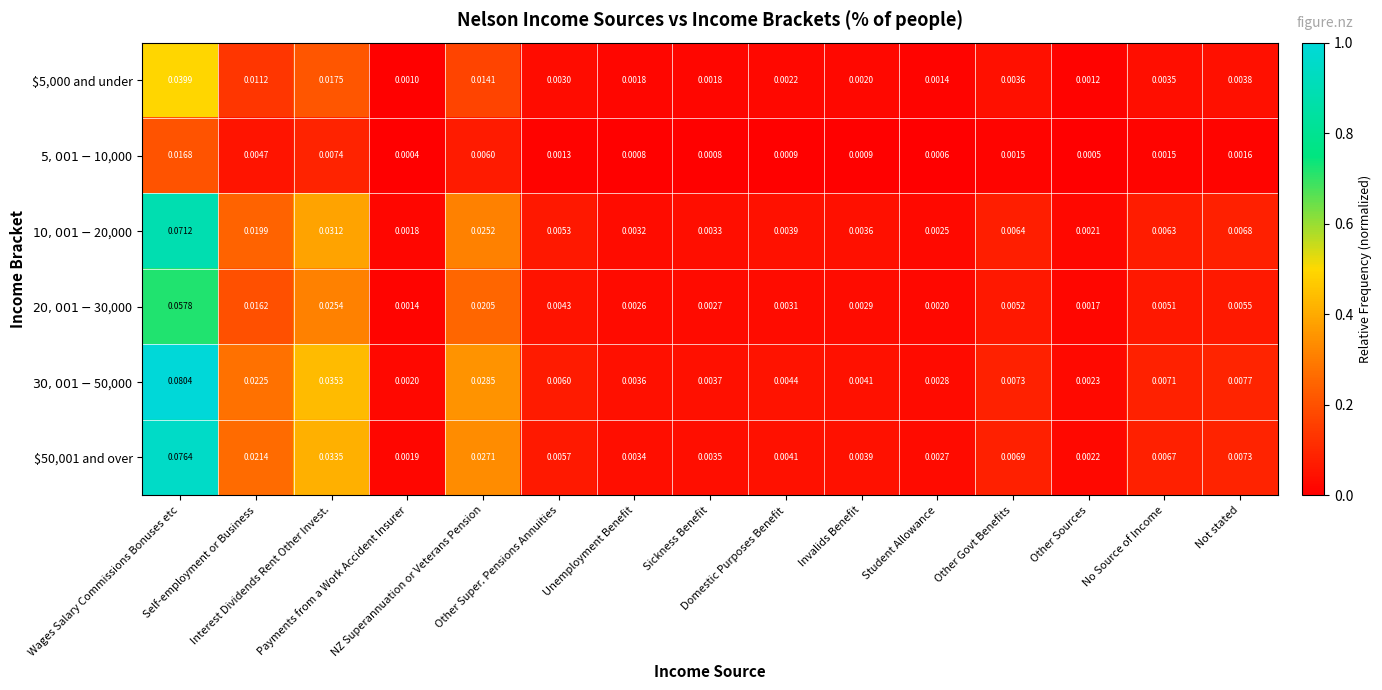

How many series are shown in this chart?

6